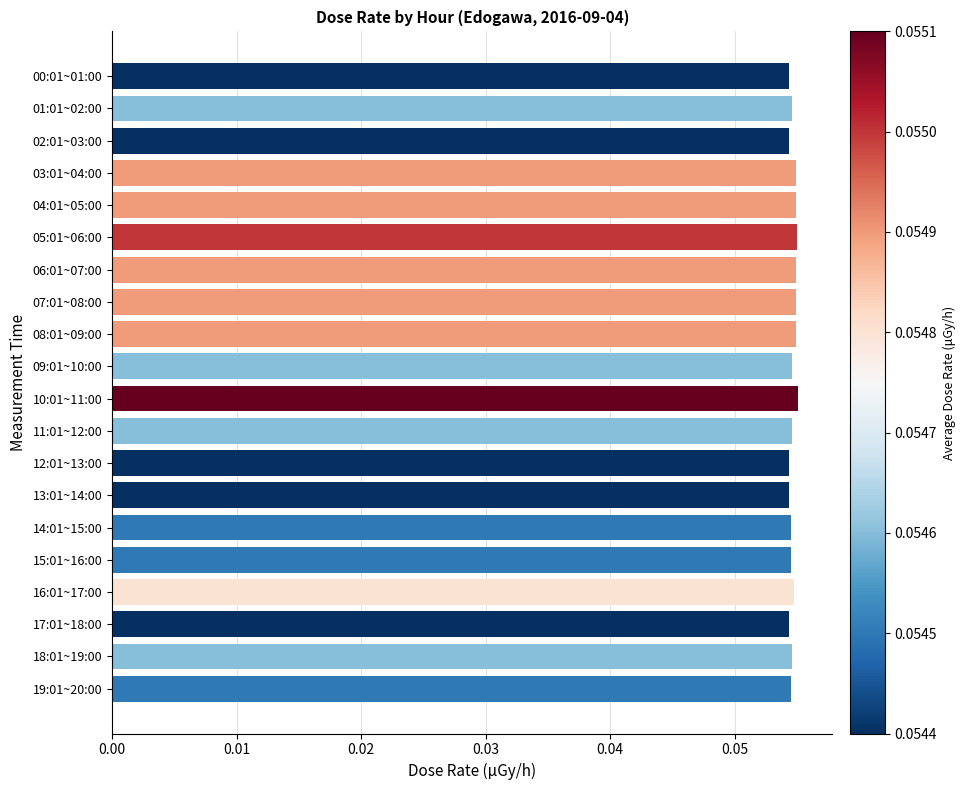

What is the label of the 4th bar from the top?

03:01~04:00